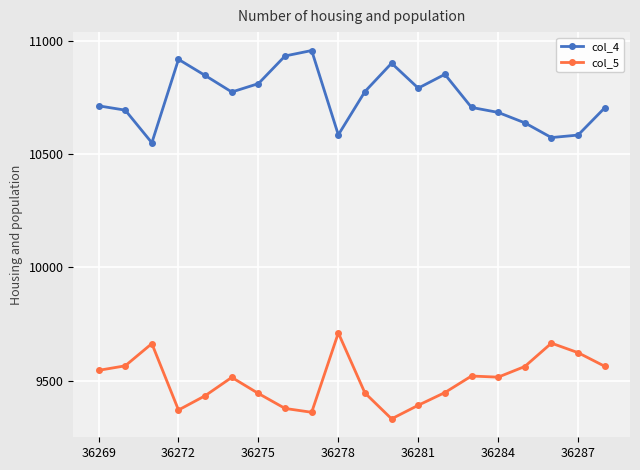

What is the value of the col_5 point at the 16th from the left?

9515